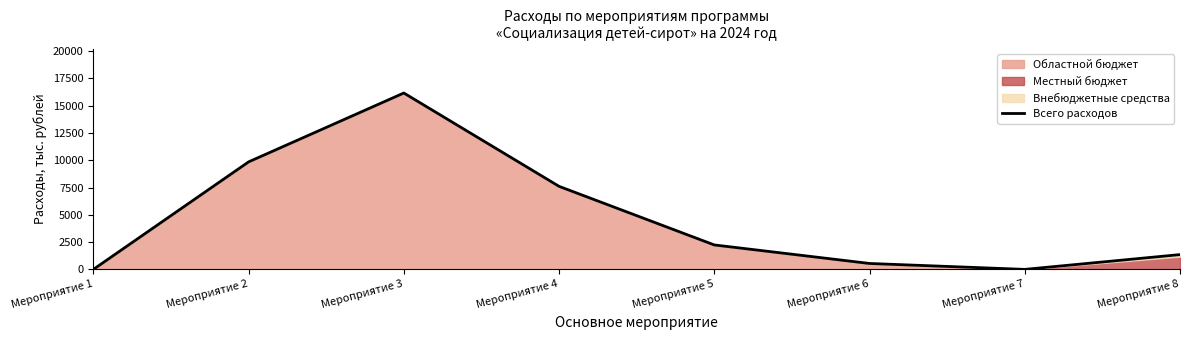

Rank the categories by value from highest to lowest.

Мероприятие 3, Мероприятие 2, Мероприятие 4, Мероприятие 5, Мероприятие 8, Мероприятие 6, Мероприятие 1, Мероприятие 7